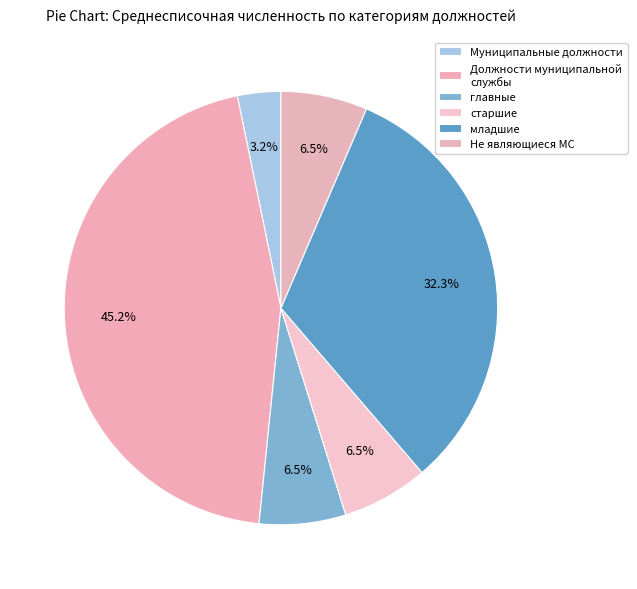

What is the change in value from Муниципальные должности to младшие?

+4.5